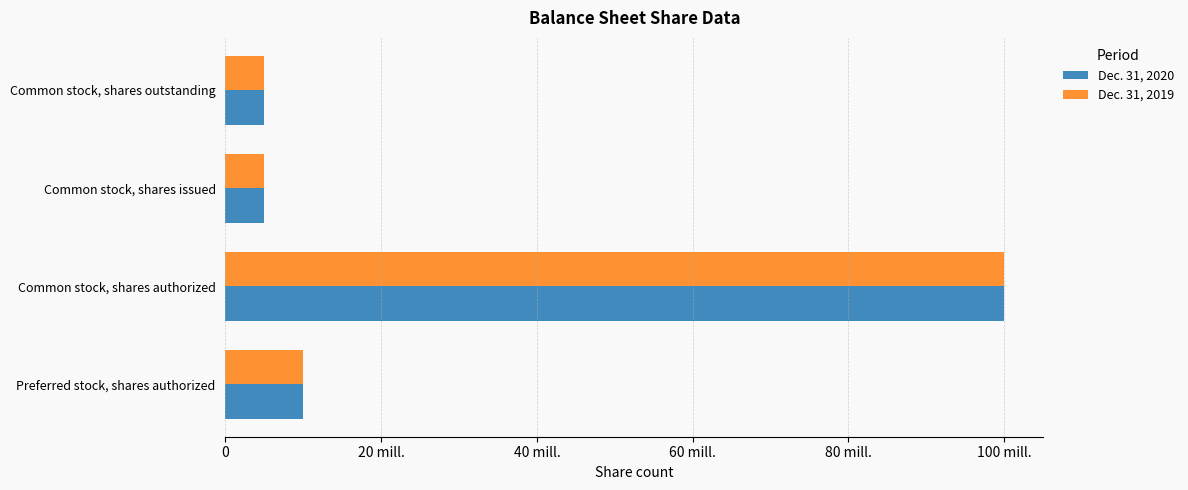

What is the value of the Dec. 31, 2020 bar at the 4th from the left?

5000000